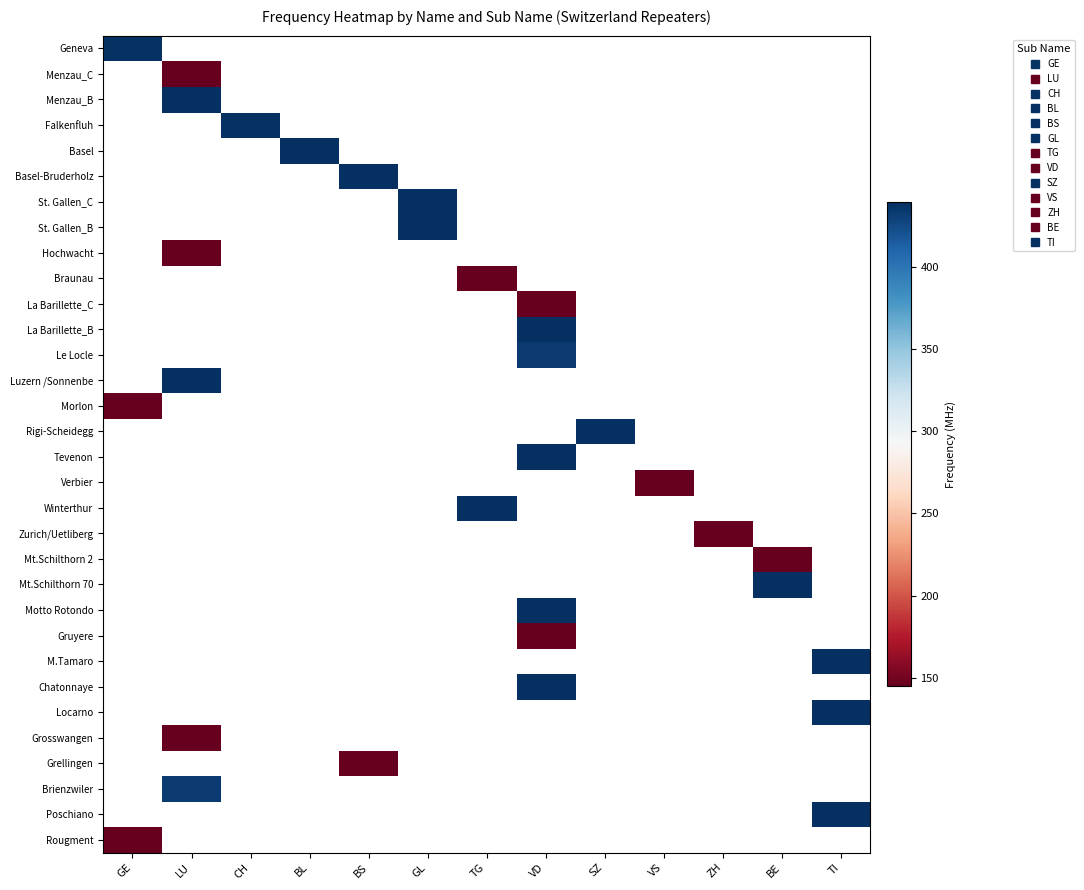

Which category has the highest value across all series?

VD